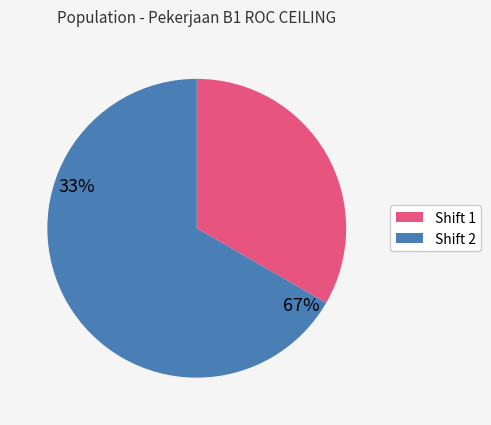

The Shift 2 slice represents 67% of the pie. True or false?

True